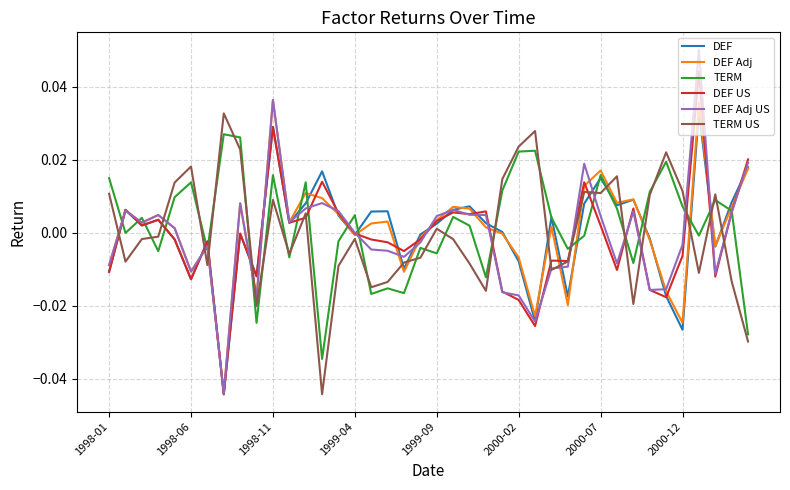

How many distinct data groups are displayed?

6